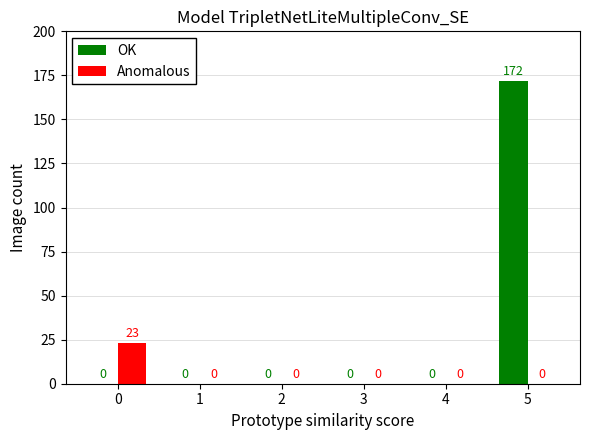

Which series has the largest total across all categories?

OK